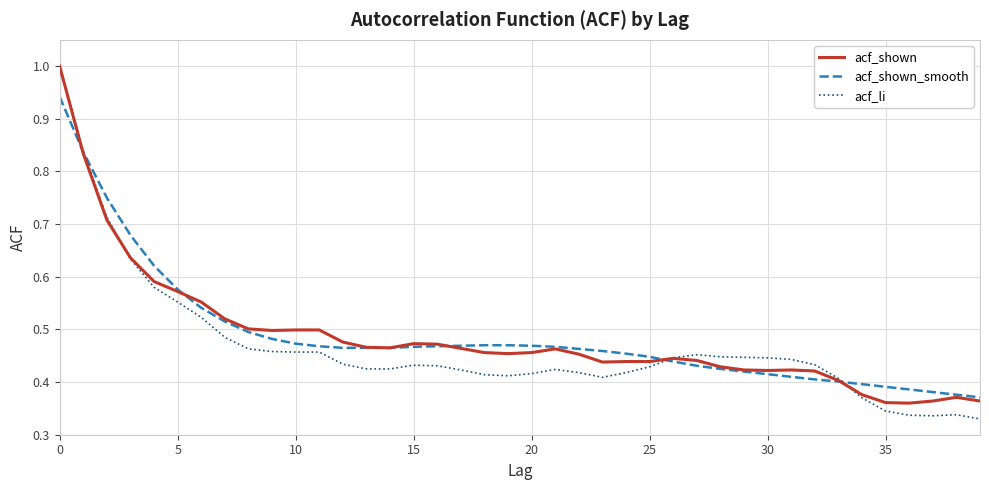

Which series has the largest range (max minus min)?

acf_li